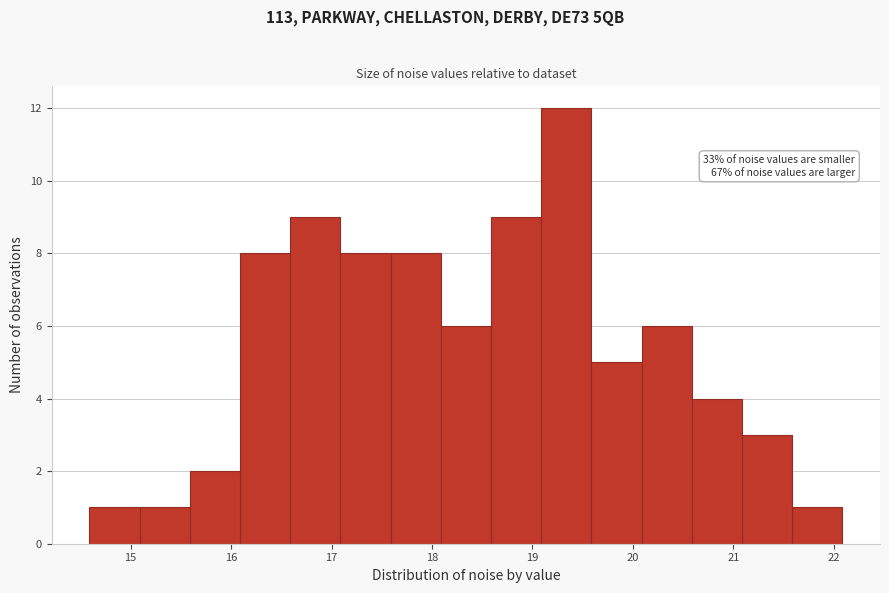

Which range on the x-axis has the tallest bar?

19.1 to 19.6